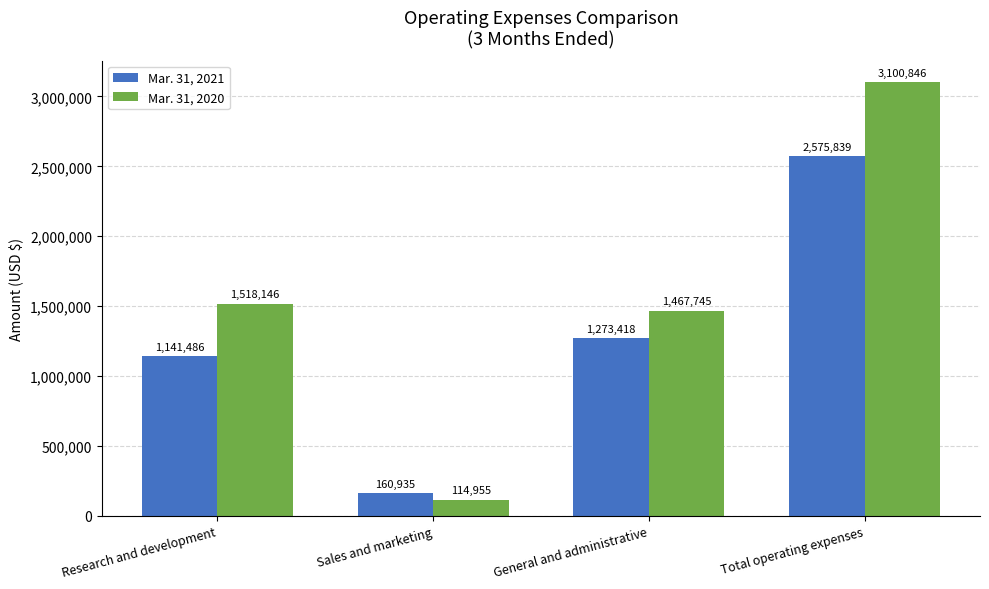

How many series are shown in this chart?

2